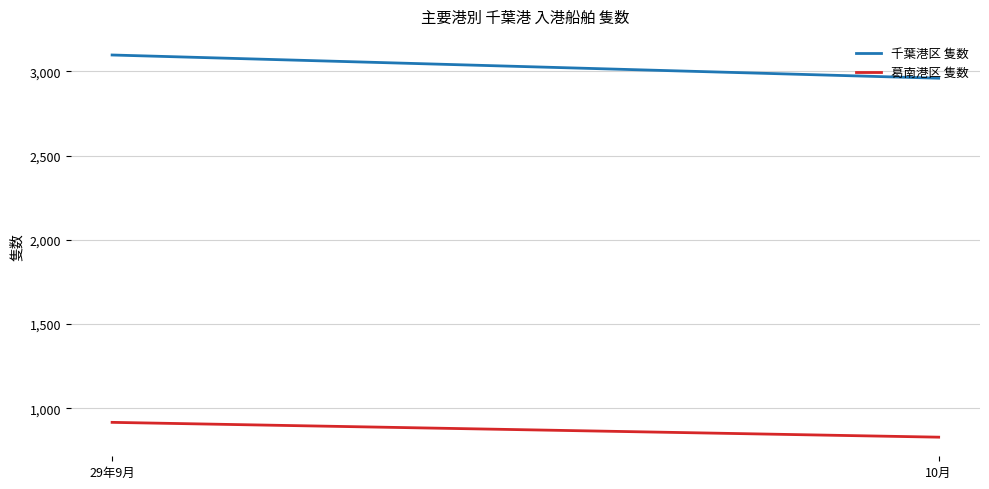

What is the sum of the 葛南港区 隻数 values at 29年9月 and 10月?

1744